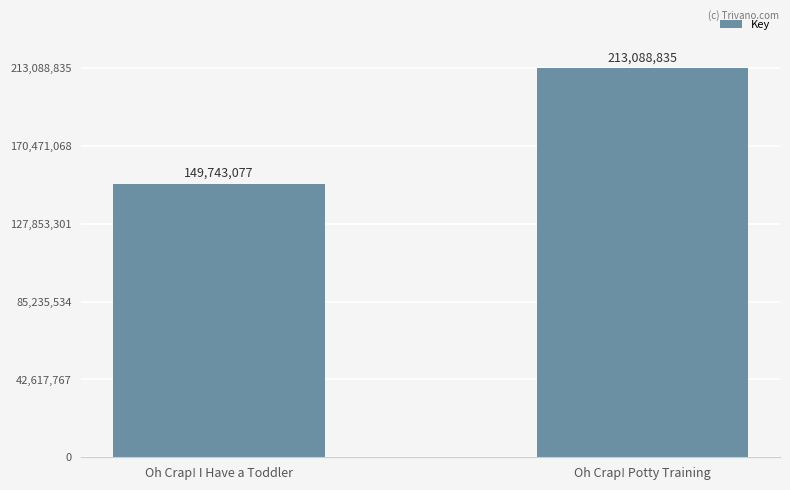

What is the difference between the values at Oh Crap! Potty Training and Oh Crap! I Have a Toddler?

63345758